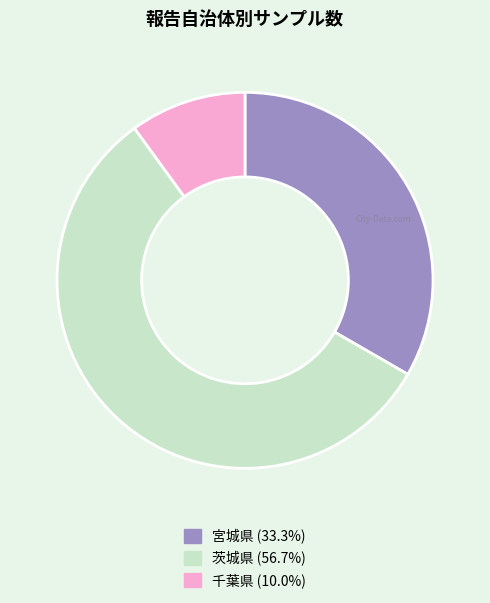

How many slices are in this pie chart?

3